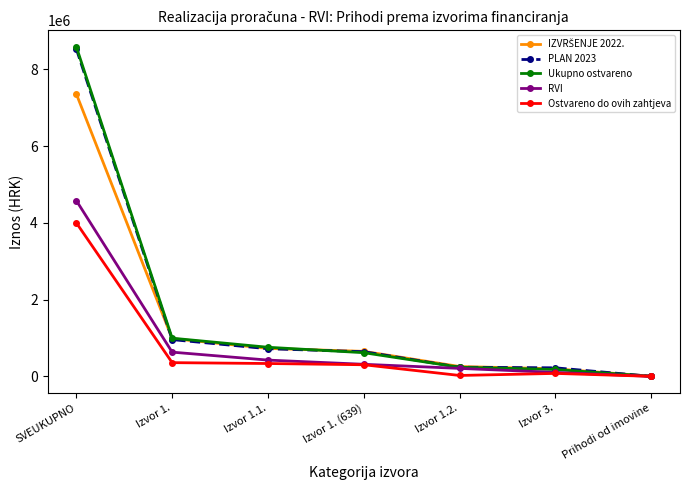

What is the maximum value for Ukupno ostvareno?

8585513.5